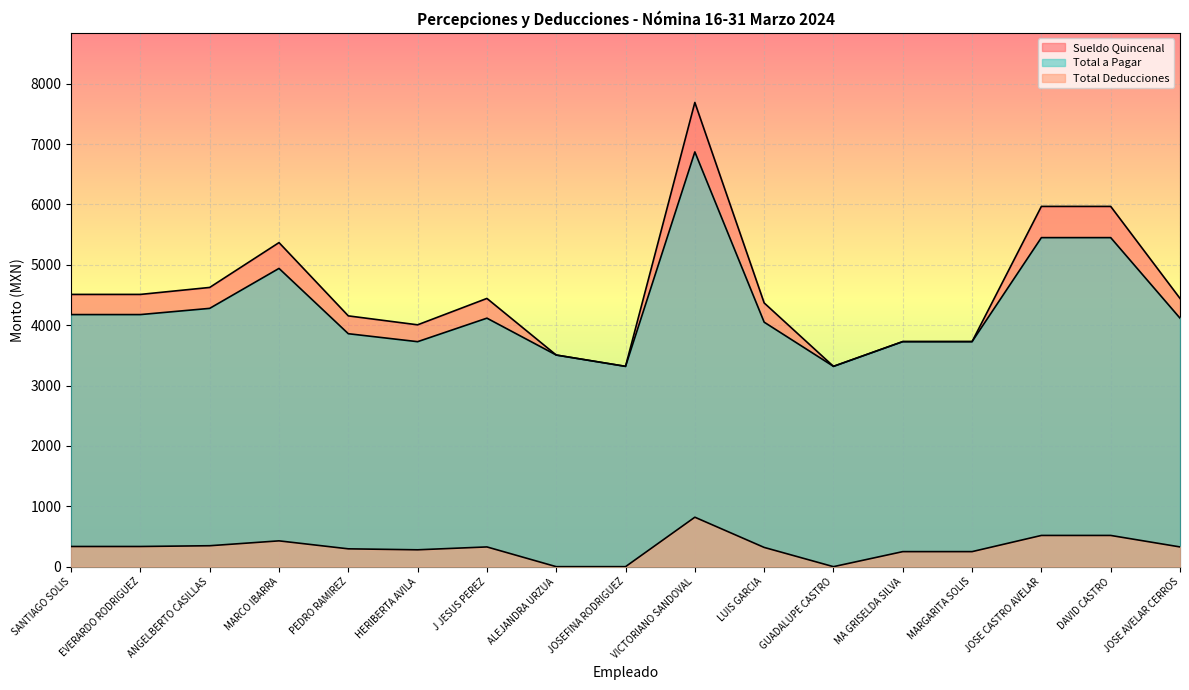

Which series has the largest range (max minus min)?

Sueldo Quincenal